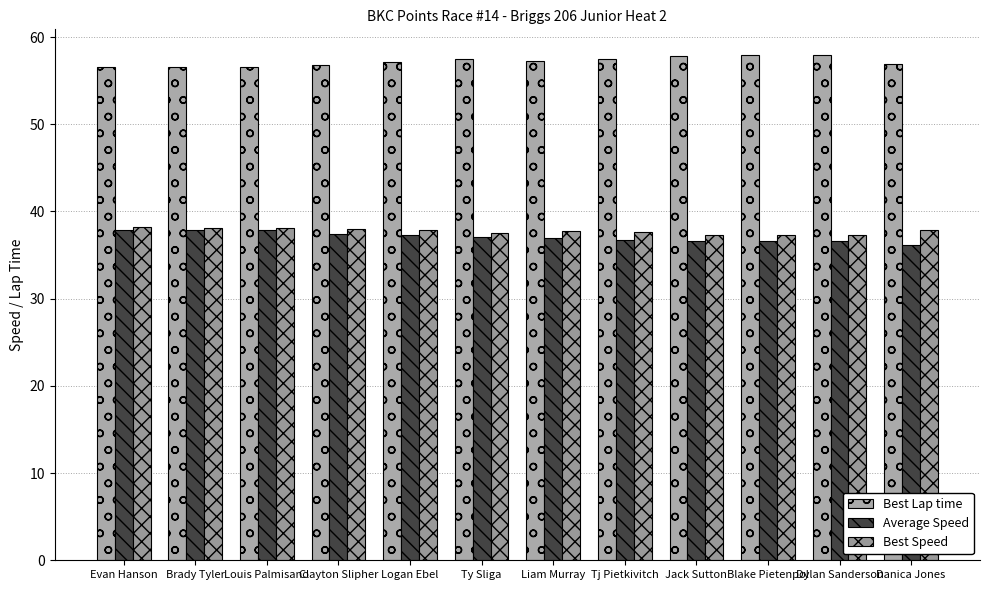

Is it true that Best Lap time equals 56.8 at Clayton Slipher?

True